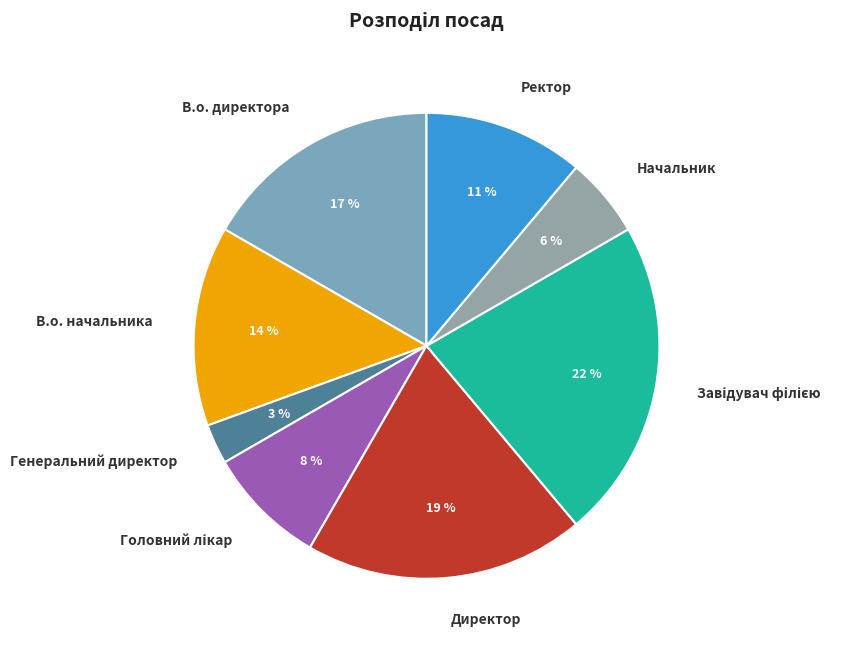

What is the smallest slice in the pie chart?

Генеральний директор